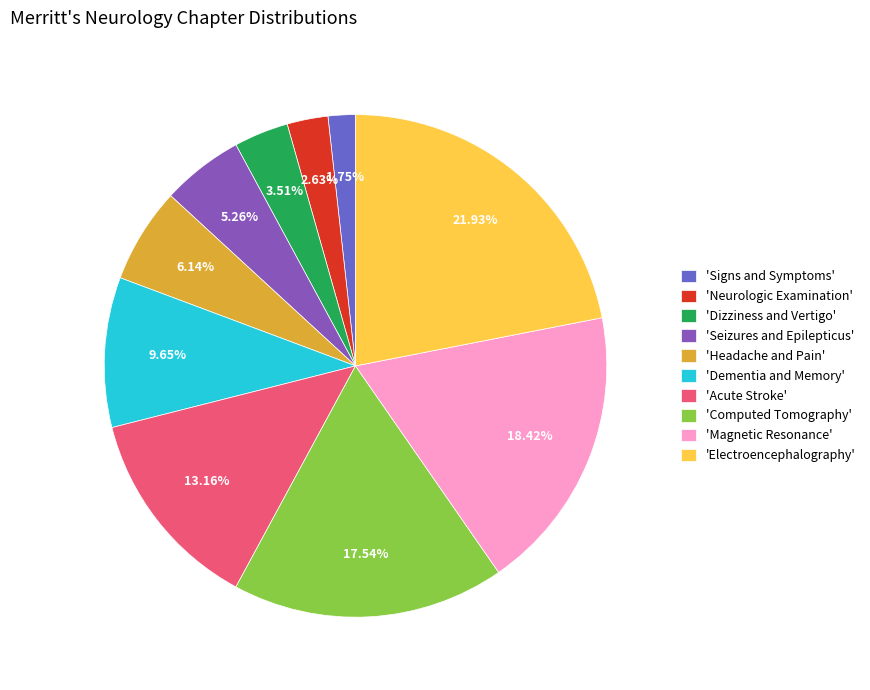

Does any single category account for the majority?

No